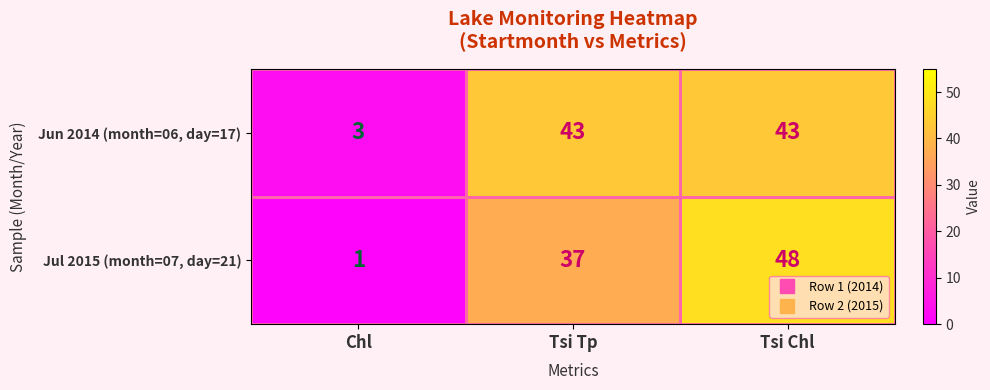

The Jun 2014 (month=06, day=17) series shows 3 at Chl. True or false?

True